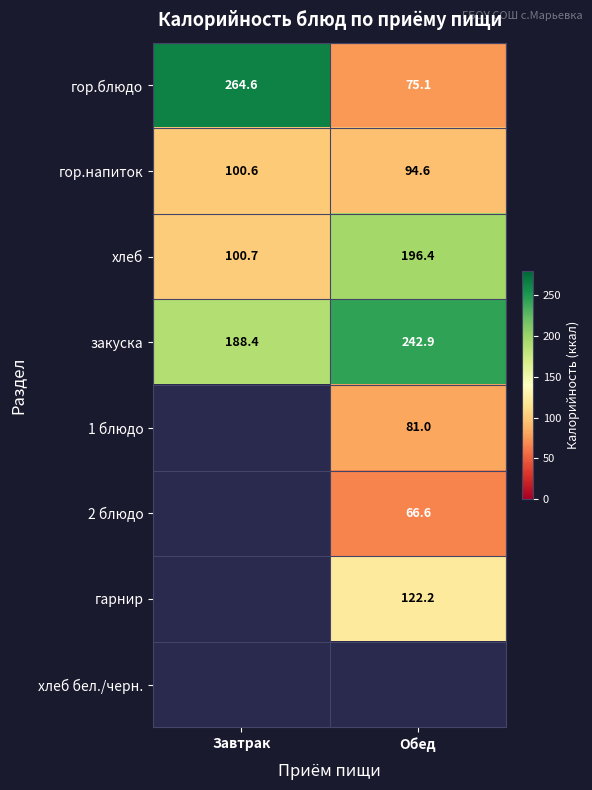

Rank the categories by гор.напиток value from highest to lowest.

Завтрак, Обед